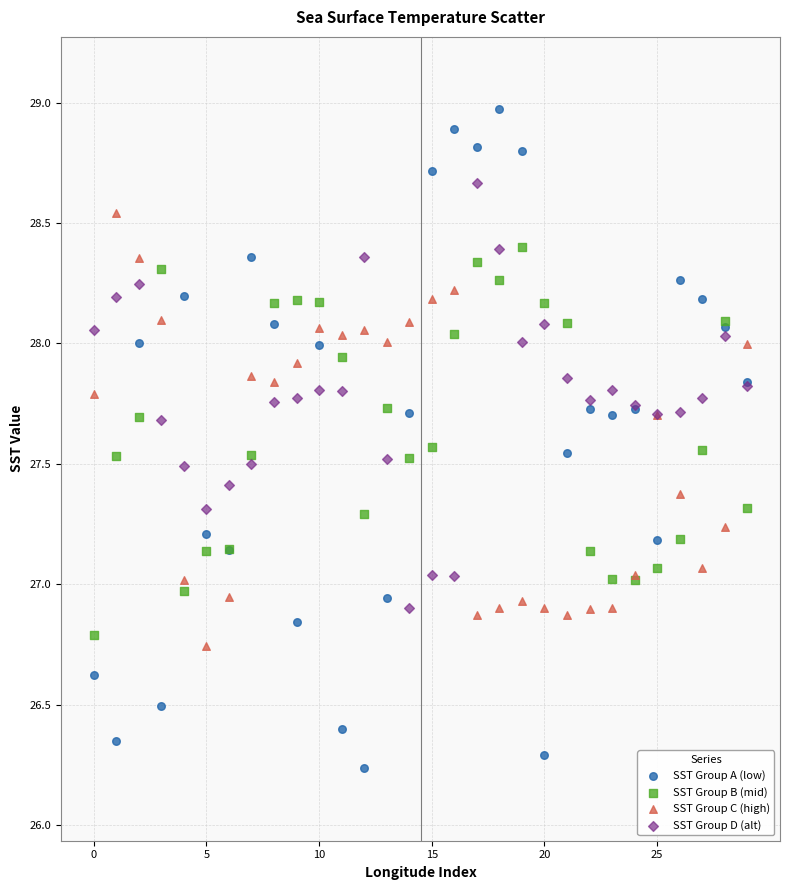

What are all the series names shown in the legend?

SST Group A (low), SST Group B (mid), SST Group C (high), SST Group D (alt)